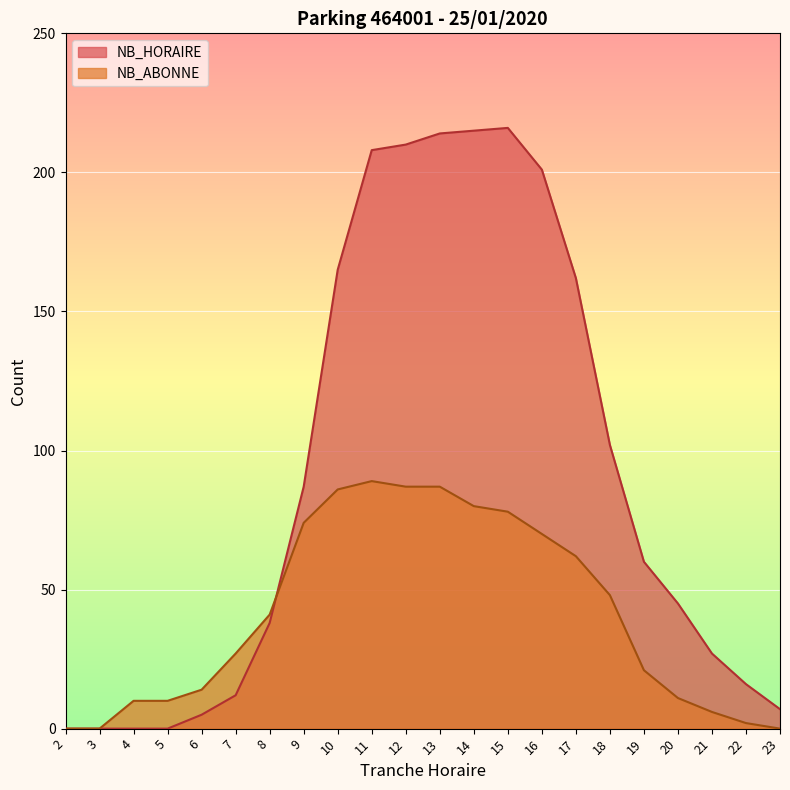

Which series has the largest total across all categories?

NB_HORAIRE